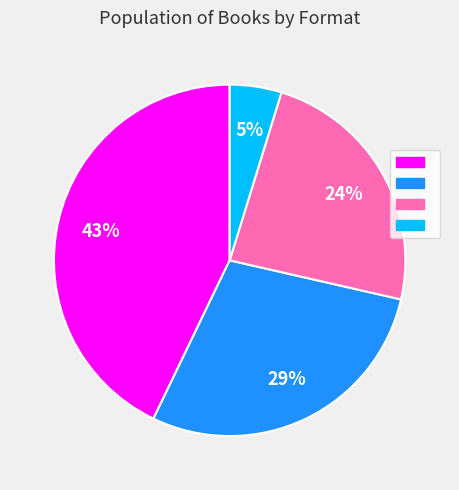

Does any single category account for the majority?

No